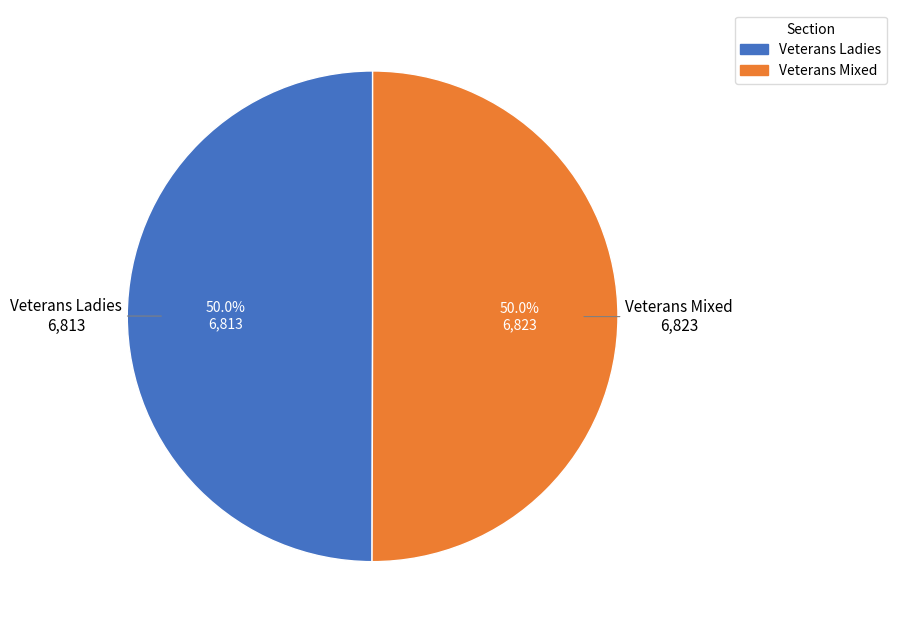

What percentage is NOT represented by Veterans Ladies?

50.0%